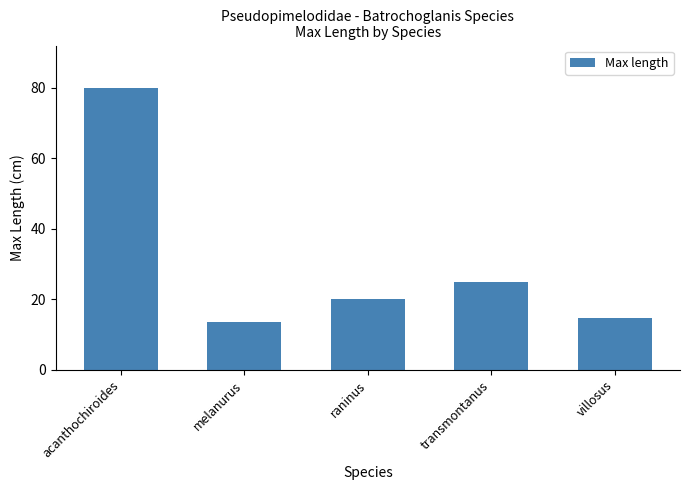

Rank the categories by value from lowest to highest.

melanurus, villosus, raninus, transmontanus, acanthochiroides